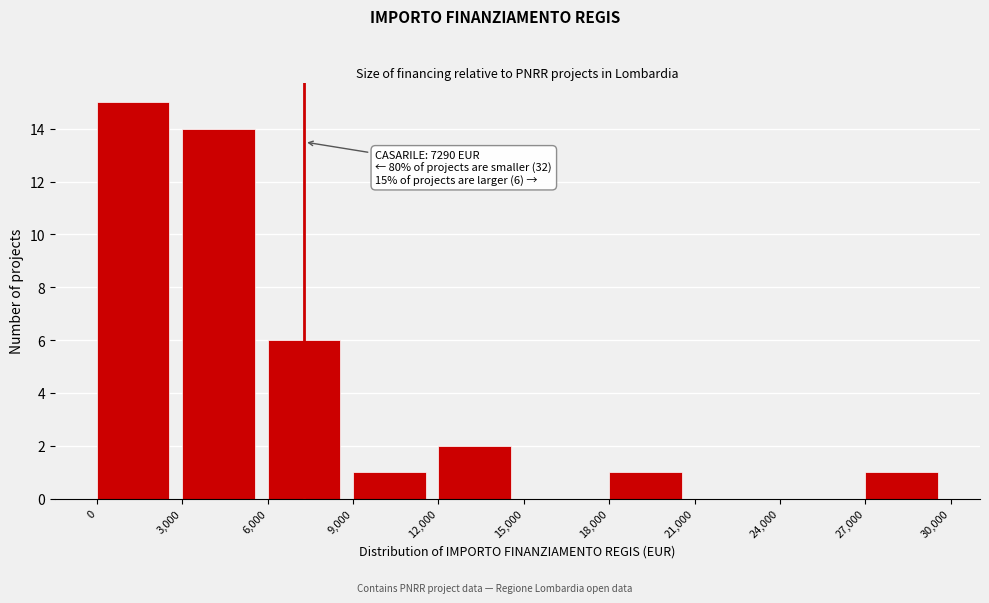

Over which range of the x-axis is the bar tallest?

0 to 3,000